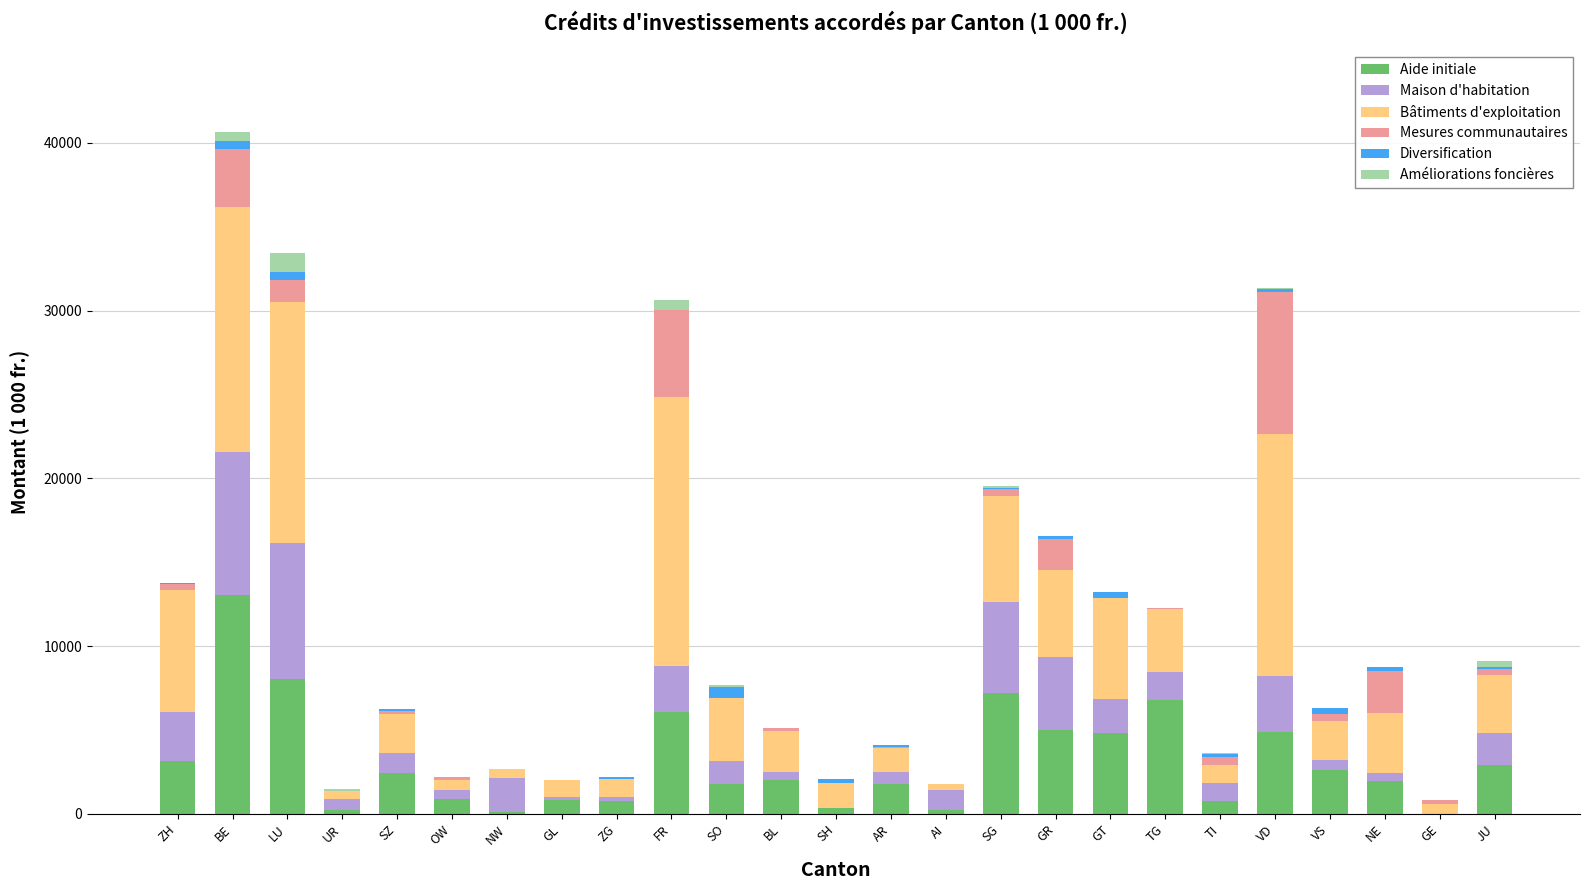

What is the highest value of the Aide initiale series?

13060